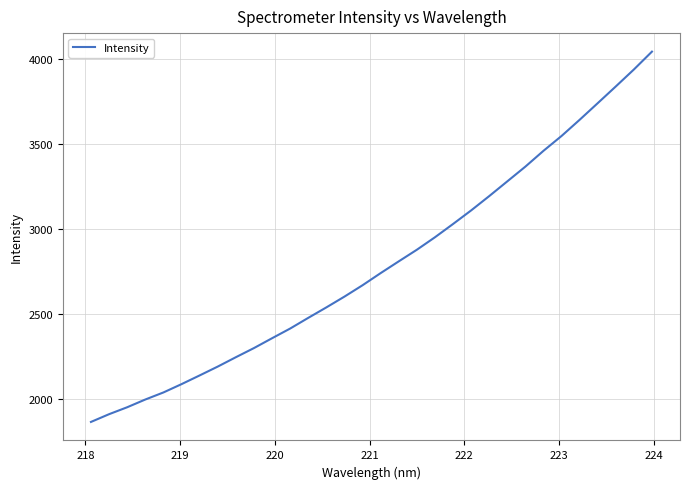

What is the difference between the maximum and minimum values?

2180.6